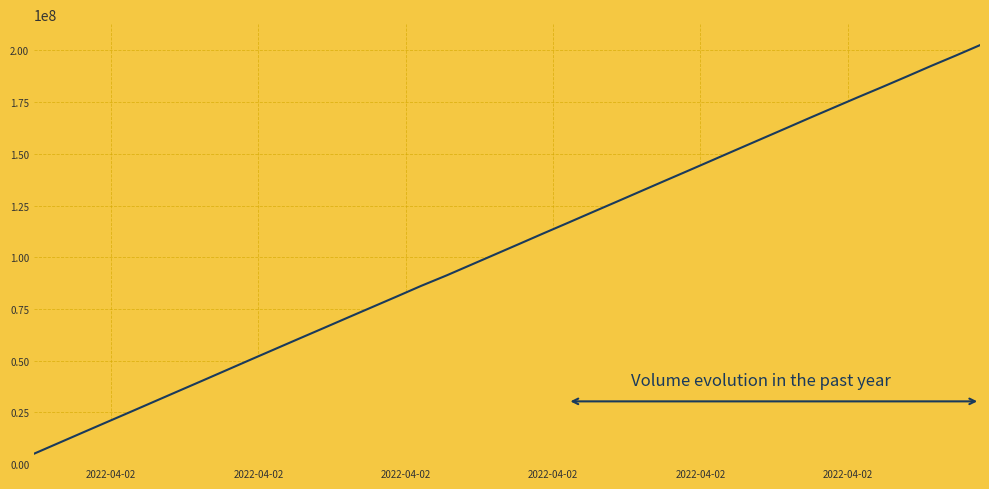

What is the difference between the maximum and minimum values?

197488071